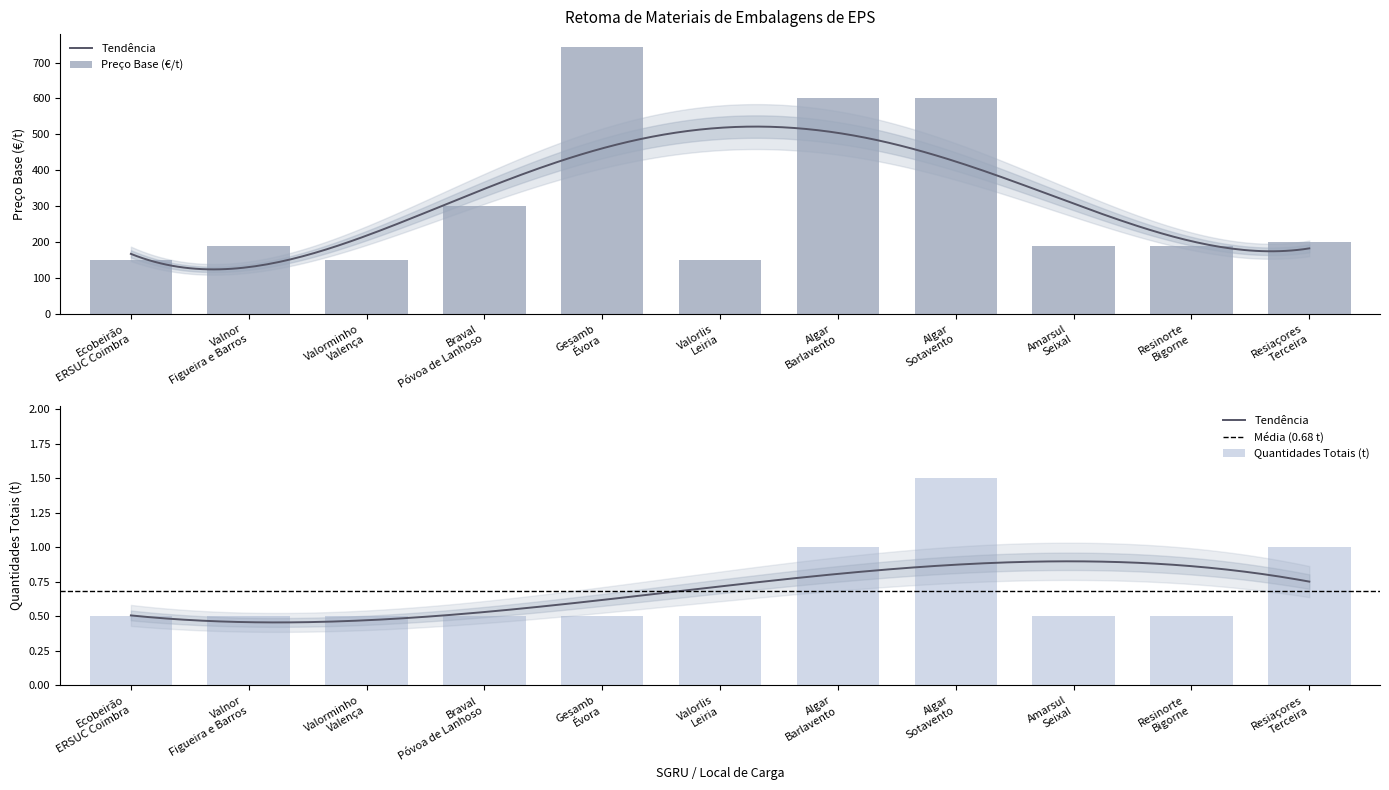

What is the label of the 6th bar from the right?

Valorlis
Leiria